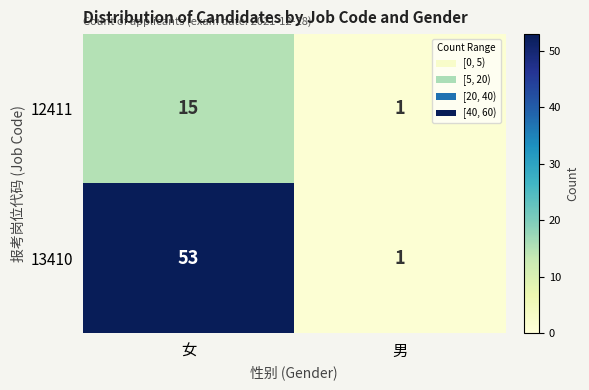

Read the 12411 value at 女, to the nearest 10.

20